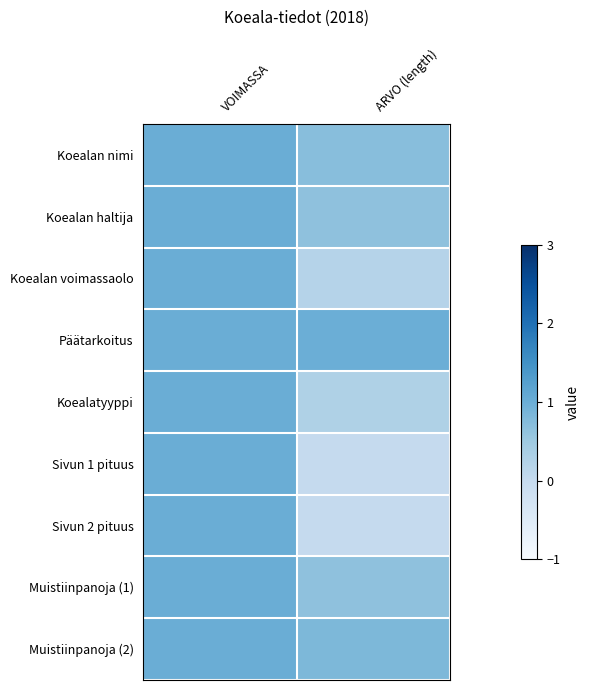

Reading left to right, transcribe all the data shown in this chart.

Koealan nimi: VOIMASSA=1.0	ARVO (length)=0.7
Koealan haltija: VOIMASSA=1.0	ARVO (length)=0.6
Koealan voimassaolo: VOIMASSA=1.0	ARVO (length)=0.2
Päätarkoitus: VOIMASSA=1.0	ARVO (length)=1.0
Koealatyyppi: VOIMASSA=1.0	ARVO (length)=0.3
Sivun 1 pituus: VOIMASSA=1.0	ARVO (length)=0.0
Sivun 2 pituus: VOIMASSA=1.0	ARVO (length)=0.0
Muistiinpanoja (1): VOIMASSA=1.0	ARVO (length)=0.6
Muistiinpanoja (2): VOIMASSA=1.0	ARVO (length)=0.8